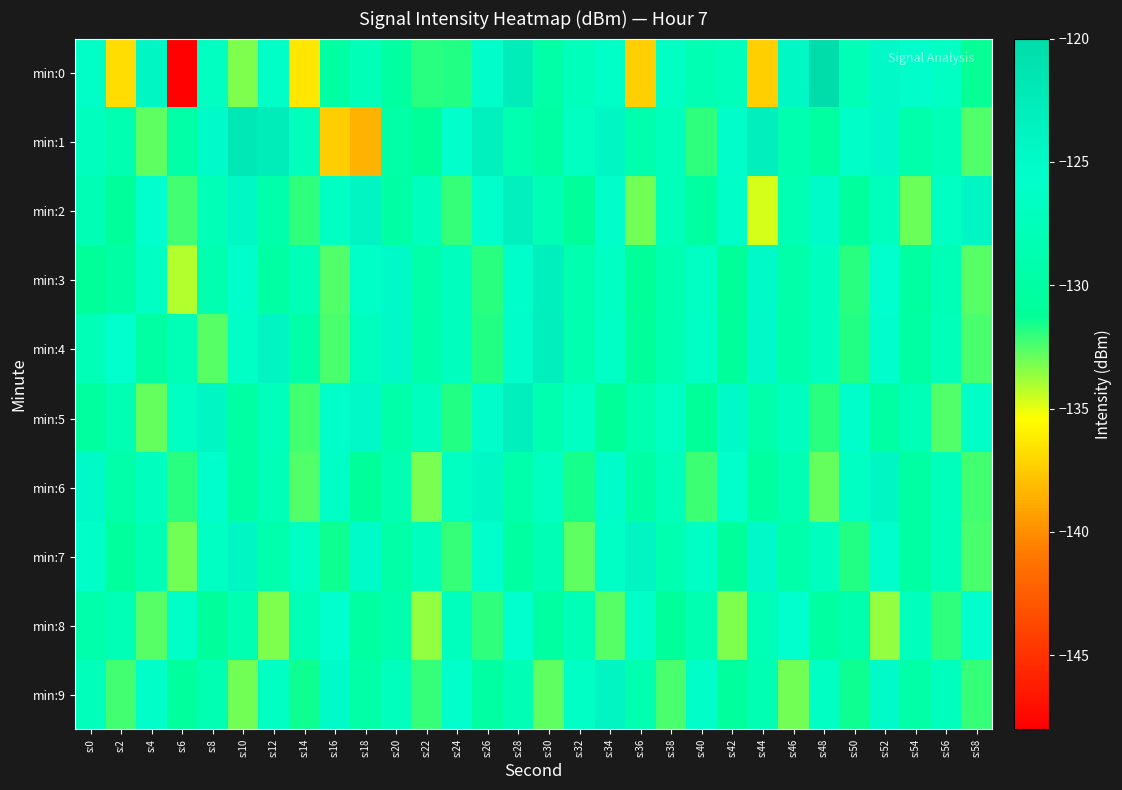

Which label corresponds to the largest value in the chart?

s:48